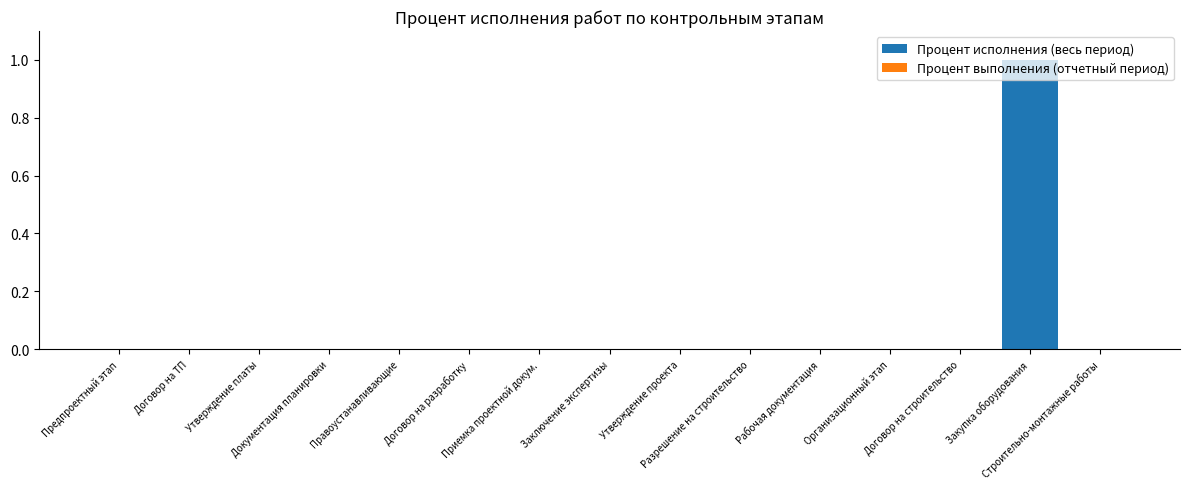

Are the bars horizontal?

No